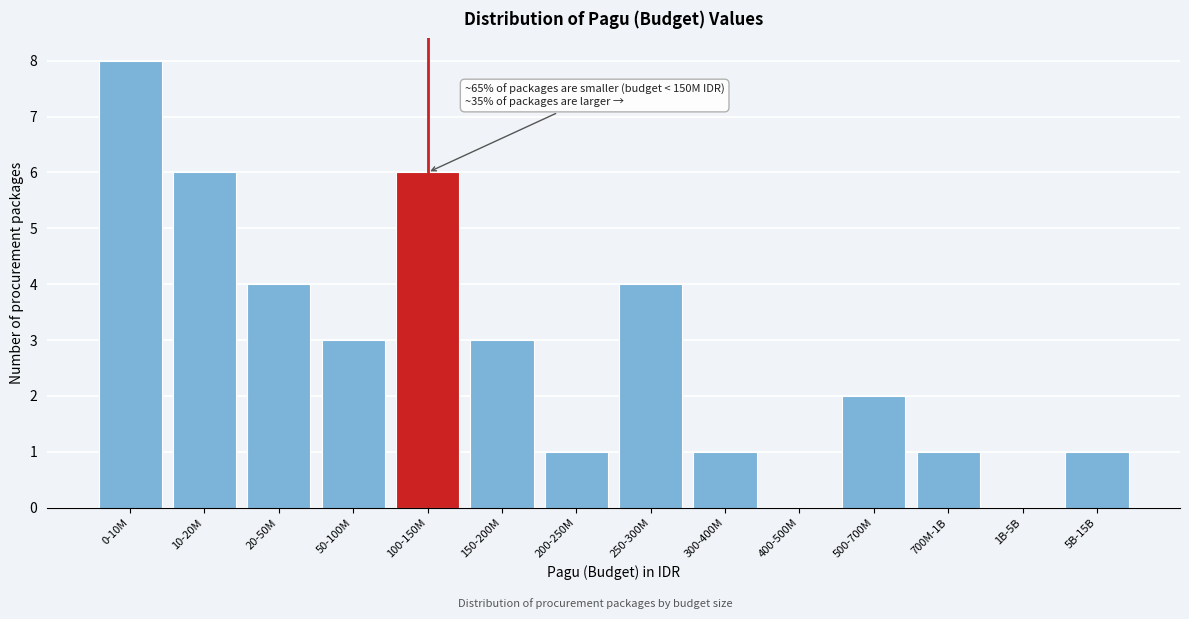

Reading left to right, what are all the values shown in this chart?

0-10M=8	10-20M=6	20-50M=4	50-100M=3	100-150M=6	150-200M=3	200-250M=1	250-300M=4	300-400M=1	400-500M=0	500-700M=2	700M-1B=1	1B-5B=0	5B-15B=1